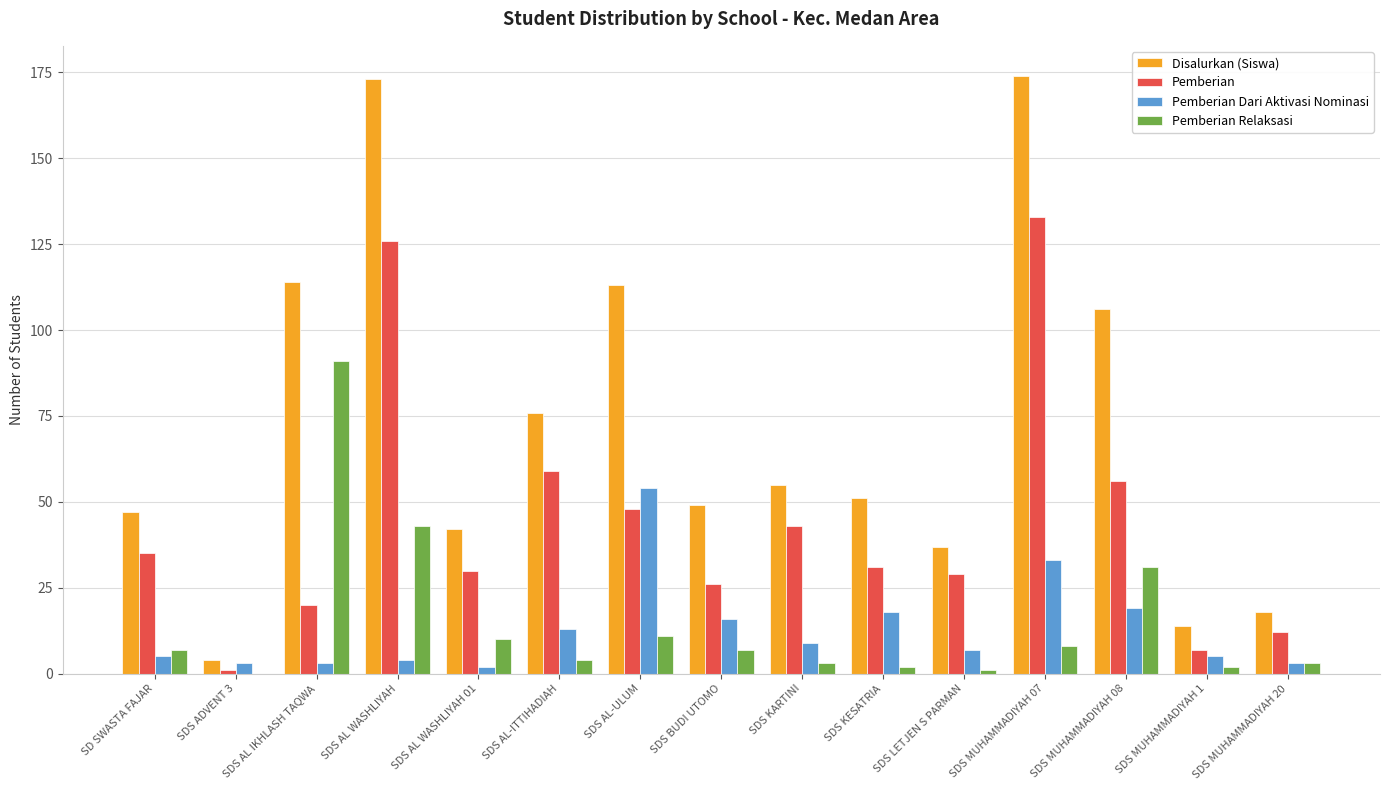

Reading right to left, list all the values displayed in this chart.

Disalurkan (Siswa): SDS MUHAMMADIYAH 20=18	SDS MUHAMMADIYAH 1=14	SDS MUHAMMADIYAH 08=106	SDS MUHAMMADIYAH 07=174	SDS LETJEN S PARMAN=37	SDS KESATRIA=51	SDS KARTINI=55	SDS BUDI UTOMO=49	SDS AL-ULUM=113	SDS AL-ITTIHADIAH=76	SDS AL WASHLIYAH 01=42	SDS AL WASHLIYAH=173	SDS AL IKHLASH TAQWA=114	SDS ADVENT 3=4	SD SWASTA FAJAR=47
Pemberian: SDS MUHAMMADIYAH 20=12	SDS MUHAMMADIYAH 1=7	SDS MUHAMMADIYAH 08=56	SDS MUHAMMADIYAH 07=133	SDS LETJEN S PARMAN=29	SDS KESATRIA=31	SDS KARTINI=43	SDS BUDI UTOMO=26	SDS AL-ULUM=48	SDS AL-ITTIHADIAH=59	SDS AL WASHLIYAH 01=30	SDS AL WASHLIYAH=126	SDS AL IKHLASH TAQWA=20	SDS ADVENT 3=1	SD SWASTA FAJAR=35
Pemberian Dari Aktivasi Nominasi: SDS MUHAMMADIYAH 20=3	SDS MUHAMMADIYAH 1=5	SDS MUHAMMADIYAH 08=19	SDS MUHAMMADIYAH 07=33	SDS LETJEN S PARMAN=7	SDS KESATRIA=18	SDS KARTINI=9	SDS BUDI UTOMO=16	SDS AL-ULUM=54	SDS AL-ITTIHADIAH=13	SDS AL WASHLIYAH 01=2	SDS AL WASHLIYAH=4	SDS AL IKHLASH TAQWA=3	SDS ADVENT 3=3	SD SWASTA FAJAR=5
Pemberian Relaksasi: SDS MUHAMMADIYAH 20=3	SDS MUHAMMADIYAH 1=2	SDS MUHAMMADIYAH 08=31	SDS MUHAMMADIYAH 07=8	SDS LETJEN S PARMAN=1	SDS KESATRIA=2	SDS KARTINI=3	SDS BUDI UTOMO=7	SDS AL-ULUM=11	SDS AL-ITTIHADIAH=4	SDS AL WASHLIYAH 01=10	SDS AL WASHLIYAH=43	SDS AL IKHLASH TAQWA=91	SDS ADVENT 3=0	SD SWASTA FAJAR=7